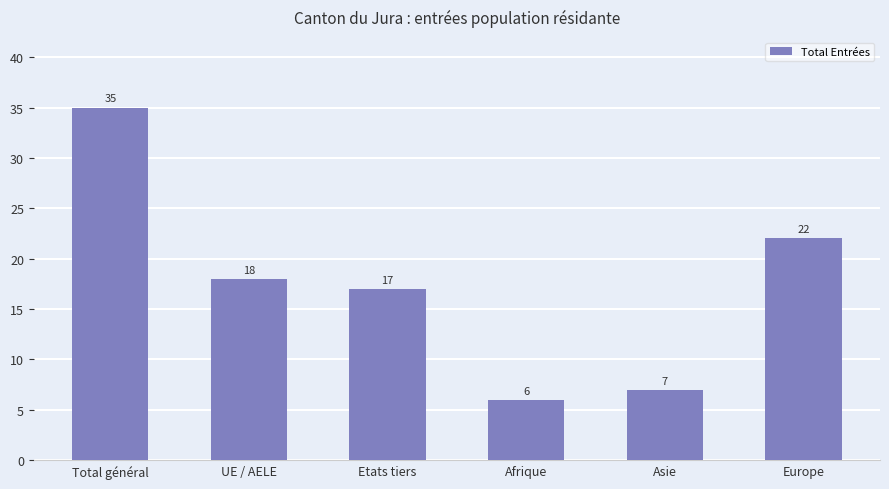

What is the label of the 2nd bar from the right?

Asie